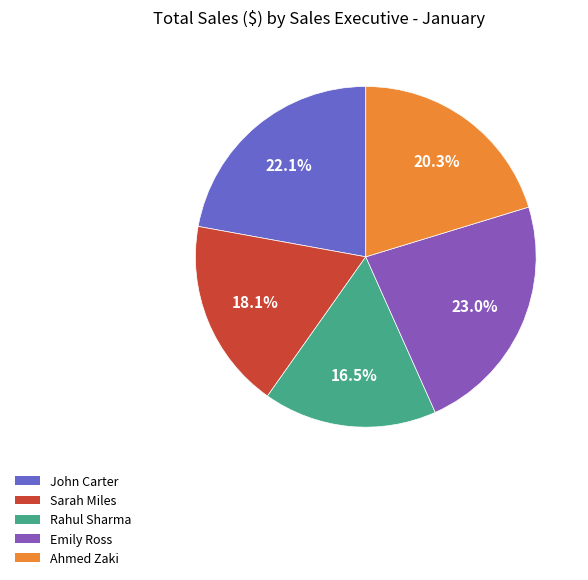

What is the smallest slice in the pie chart?

Rahul Sharma